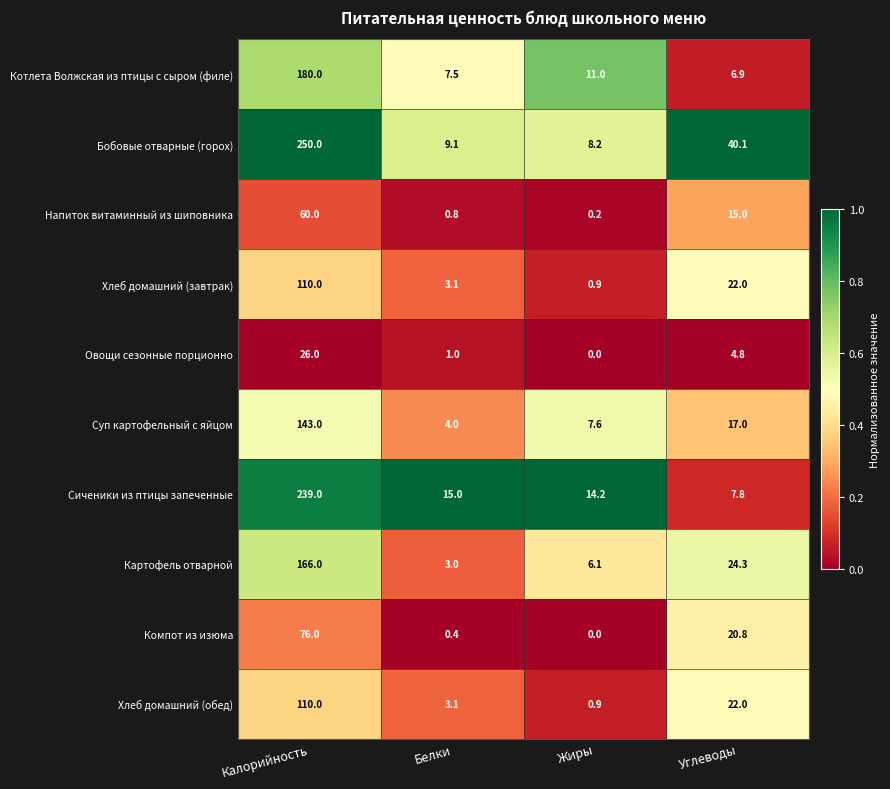

Which series has the largest total across all categories?

Бобовые отварные (горох)